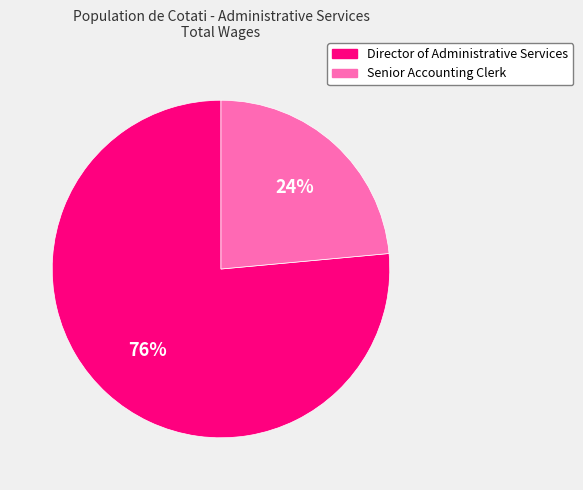

What is the largest slice in the pie chart?

Director of Administrative Services